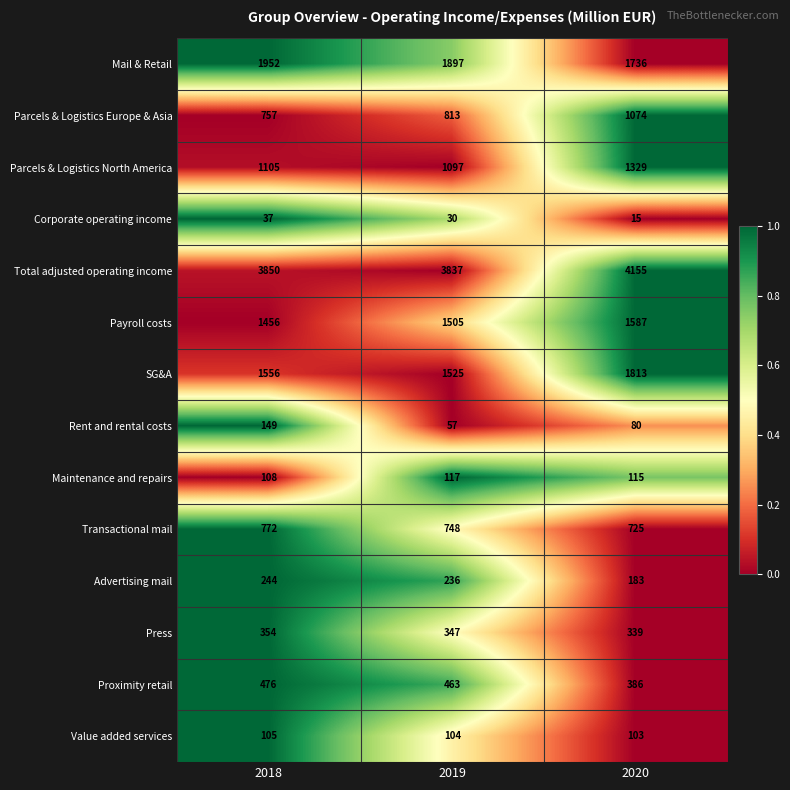

What is the difference between the maximum and minimum values in the Advertising mail series?

61